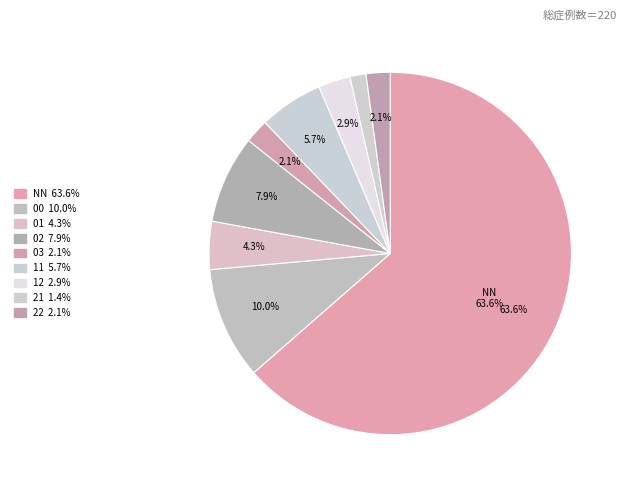

Count the number of slices in the pie.

9